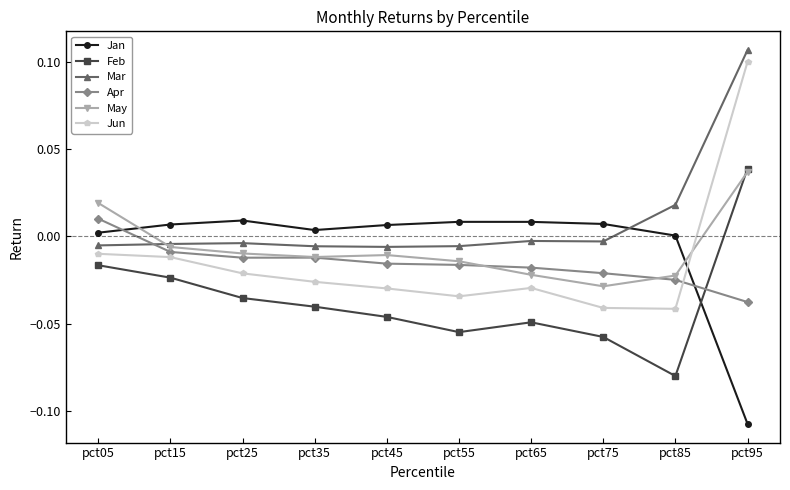

Is this an area chart (filled region under the line)?

No